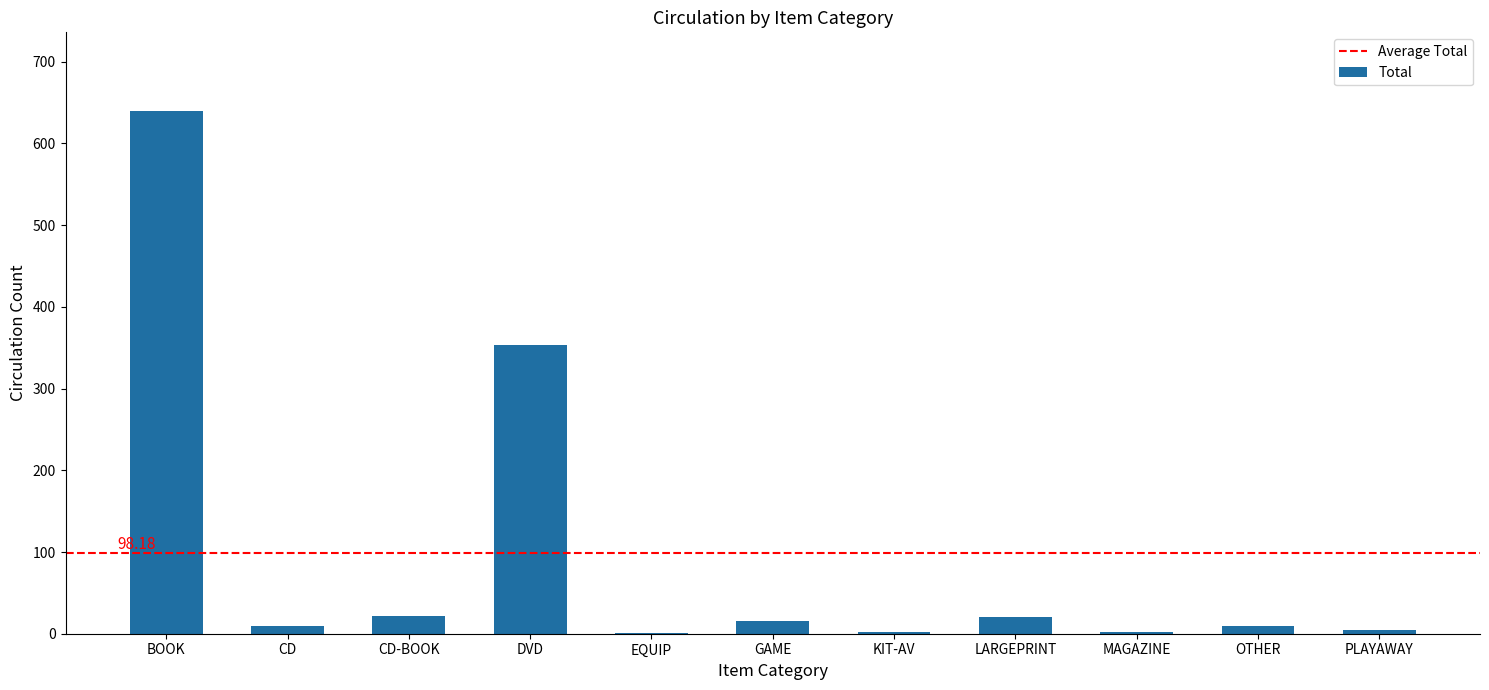

Which has a higher value, DVD or PLAYAWAY?

DVD